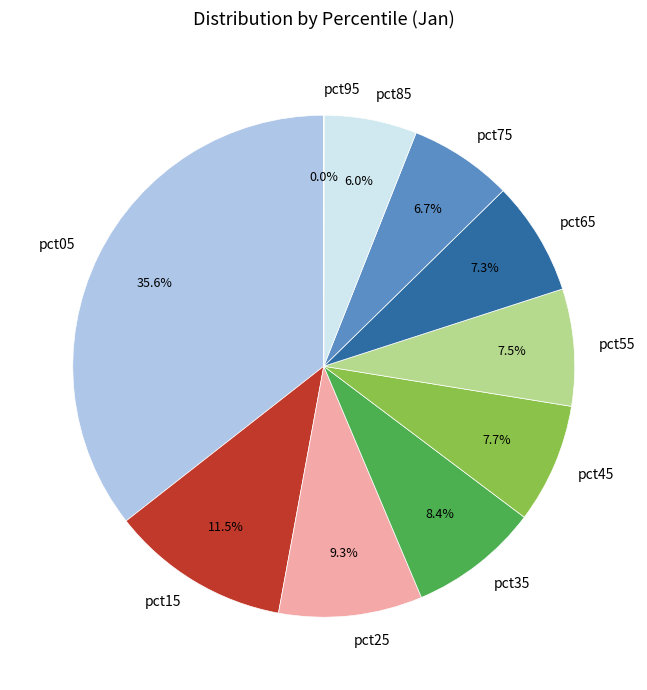

Does pct75 account for over 50% of the chart?

No